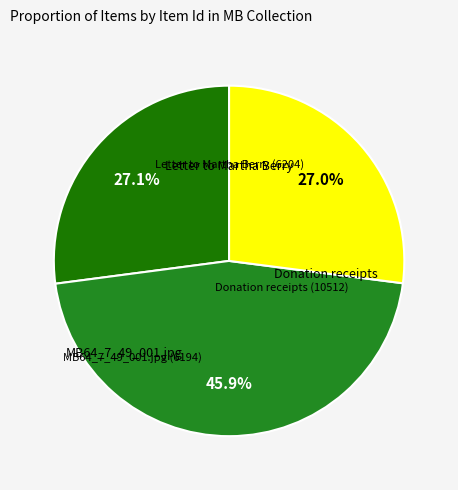

Is there any slice that represents more than half of the pie?

No